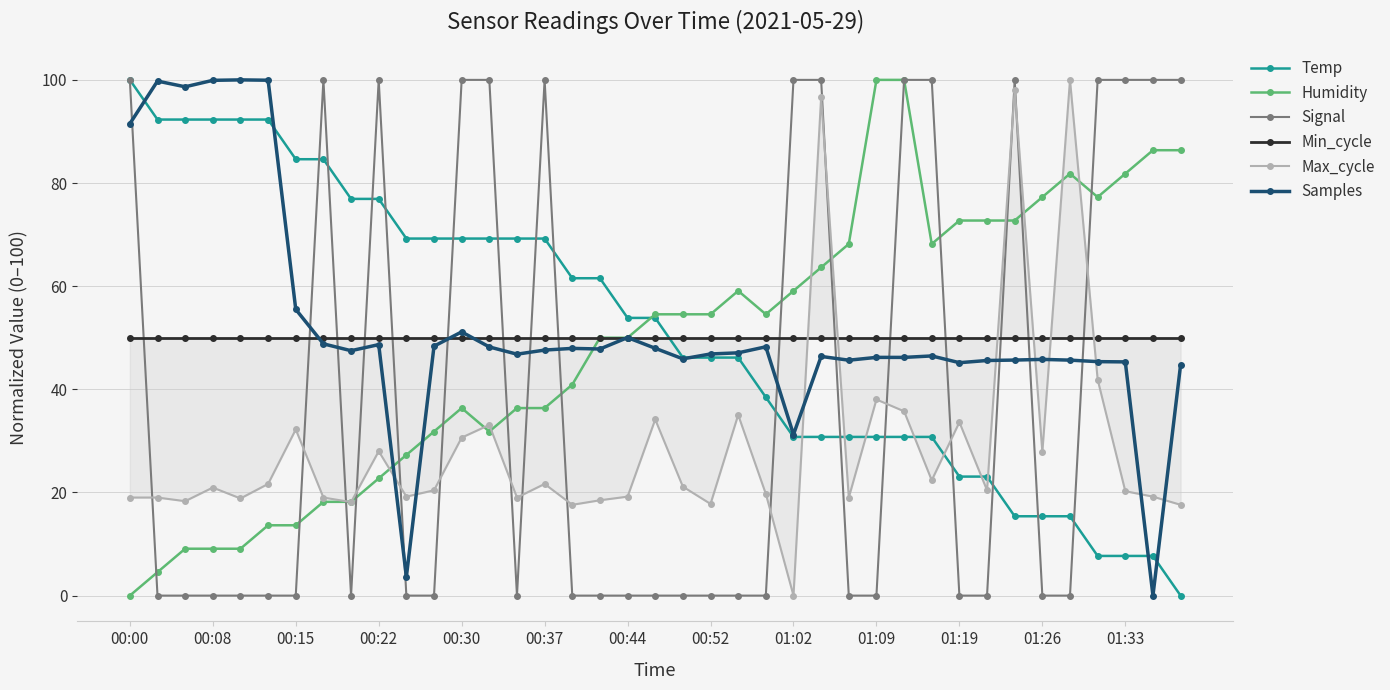

What are all the series names shown in the legend?

Temp, Humidity, Signal, Min_cycle, Max_cycle, Samples